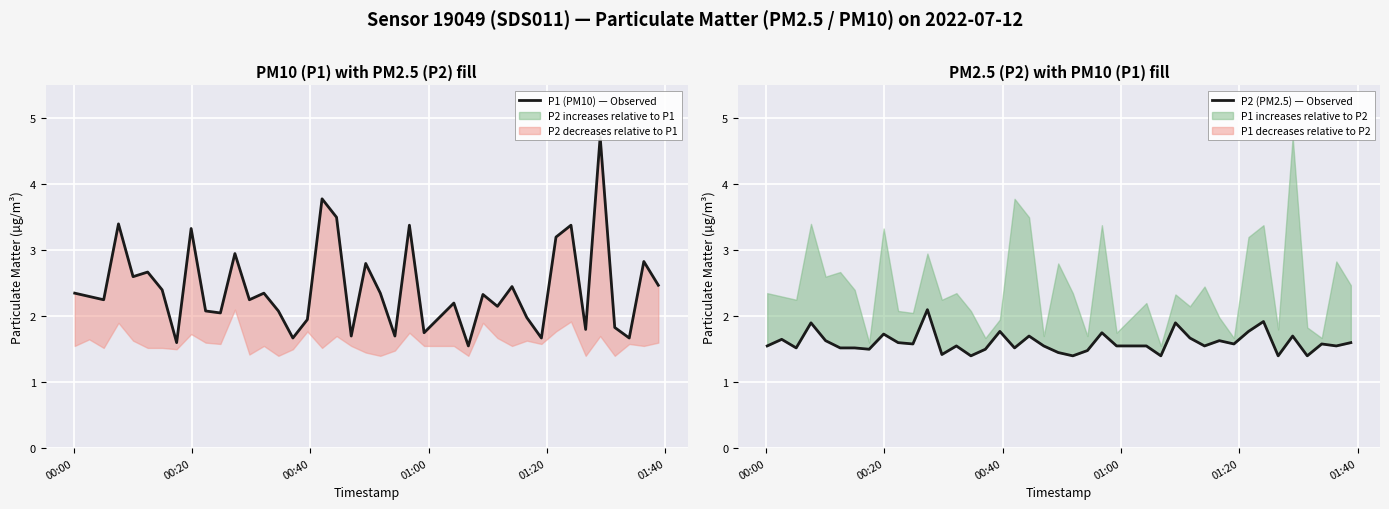

True or false: P2 (PM2.5) — Observed has a value of 2.6 at 32.

False